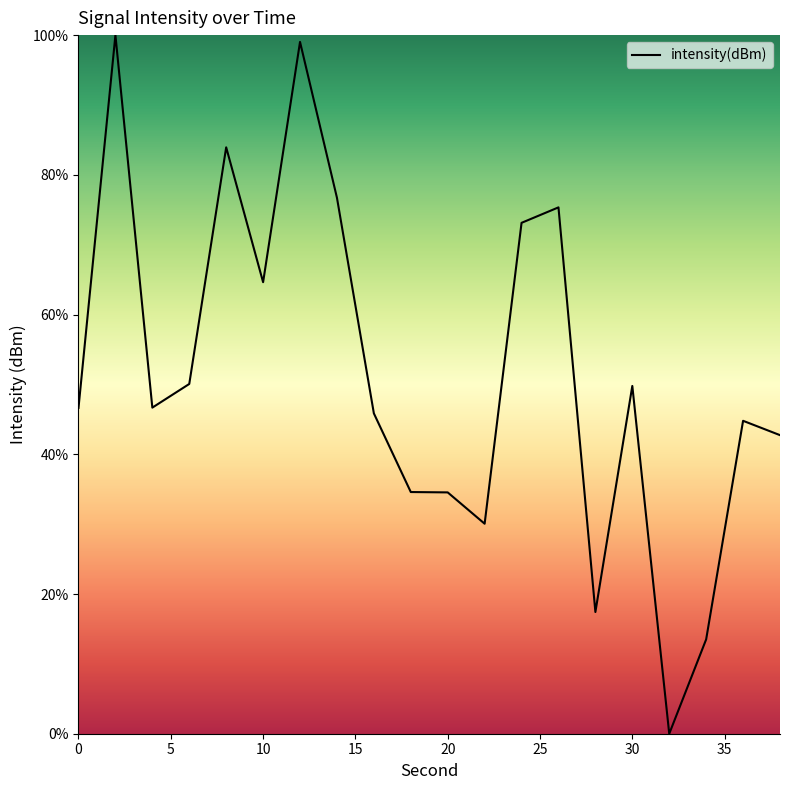

What is the difference between the maximum and minimum values?

100.0